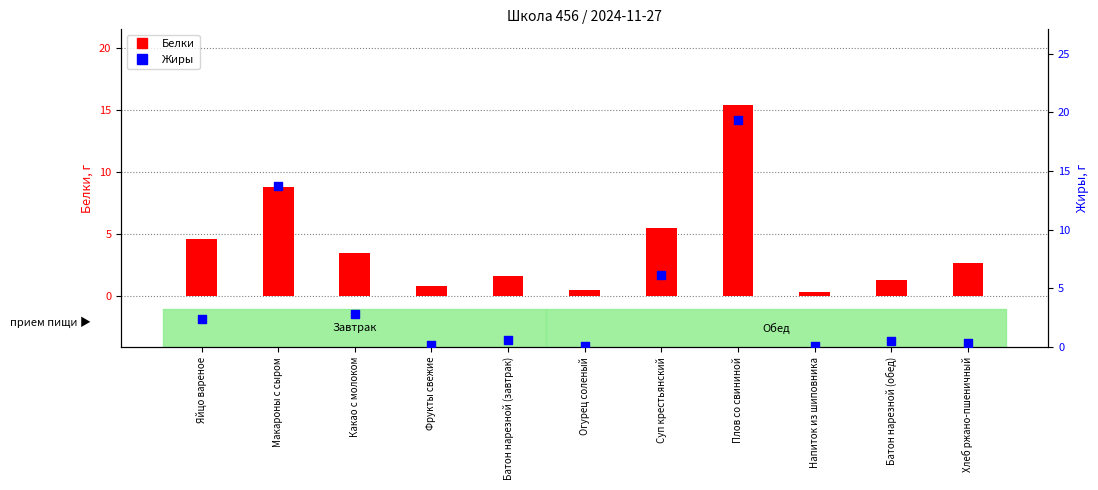

Which series contains the lowest Y value?

Жиры